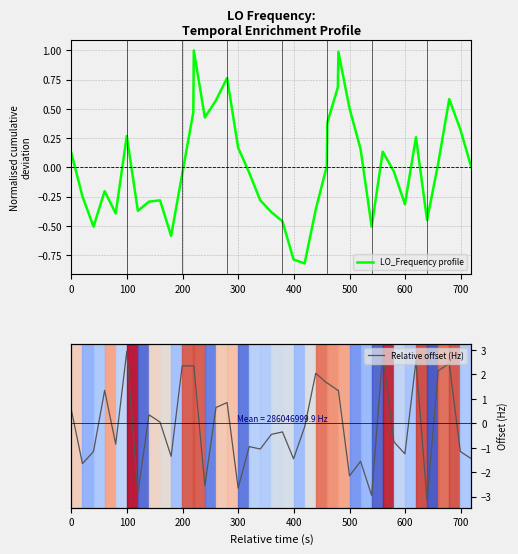

What is the maximum value for LO_Frequency profile?

1.0